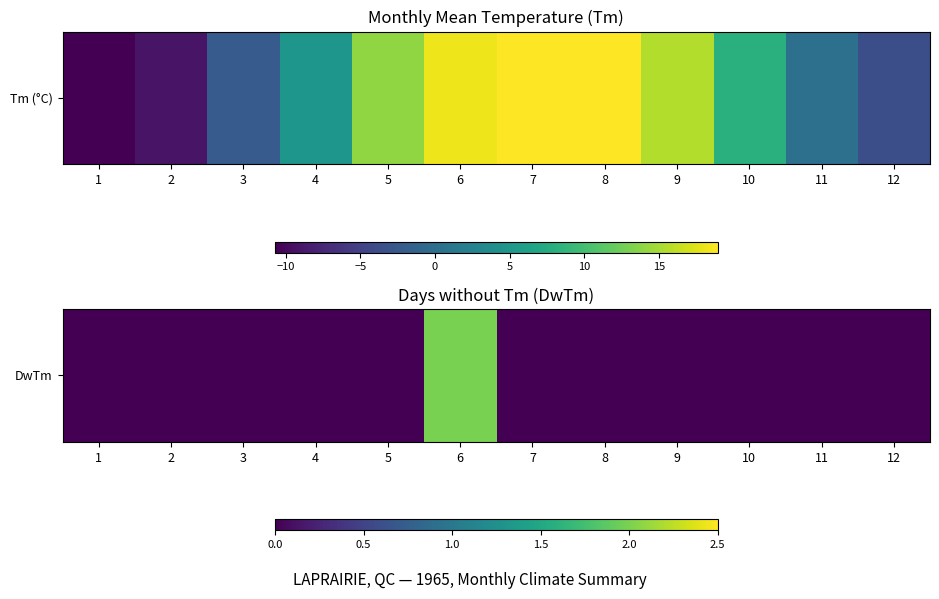

List the labels in order of value, largest first.

6, 1, 2, 3, 4, 5, 7, 8, 9, 10, 11, 12